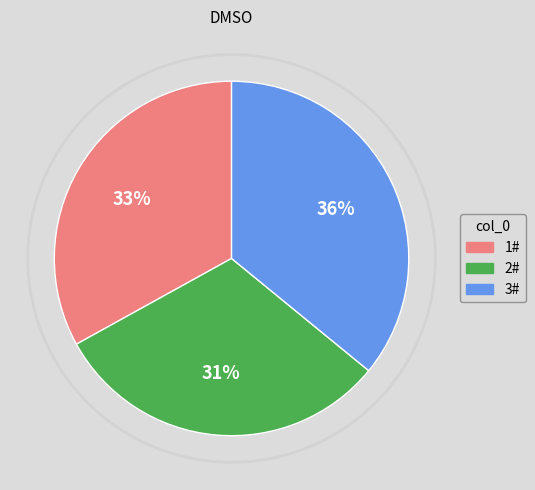

To the nearest percent, what is the difference between the largest and smallest slice percentages?

5%